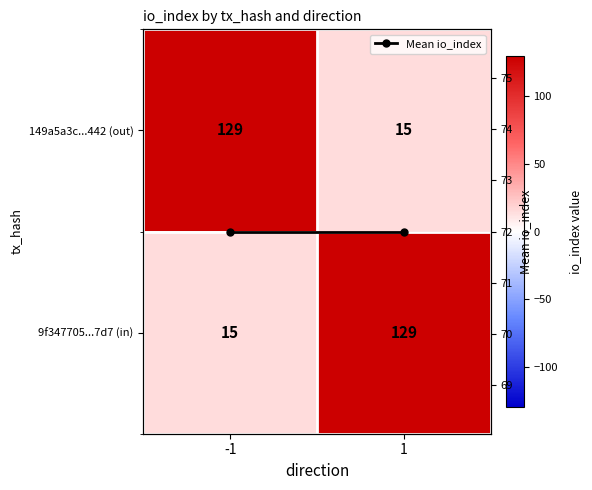

List the series in order of their peak value, lowest first.

Mean io_index, 149a5a3c...442 (out), 9f347705...7d7 (in)